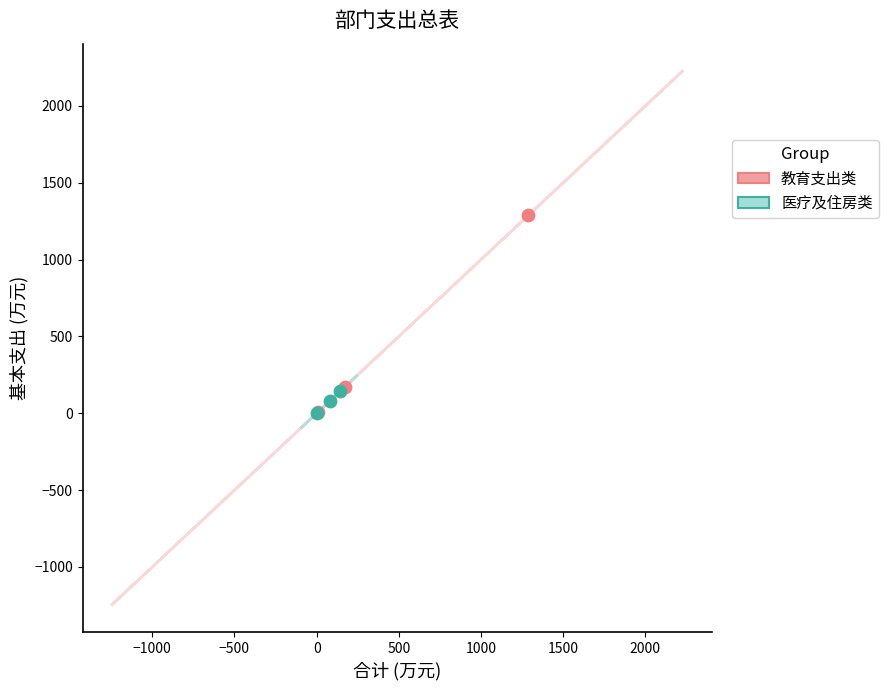

Which series reaches the maximum Y coordinate?

教育支出类